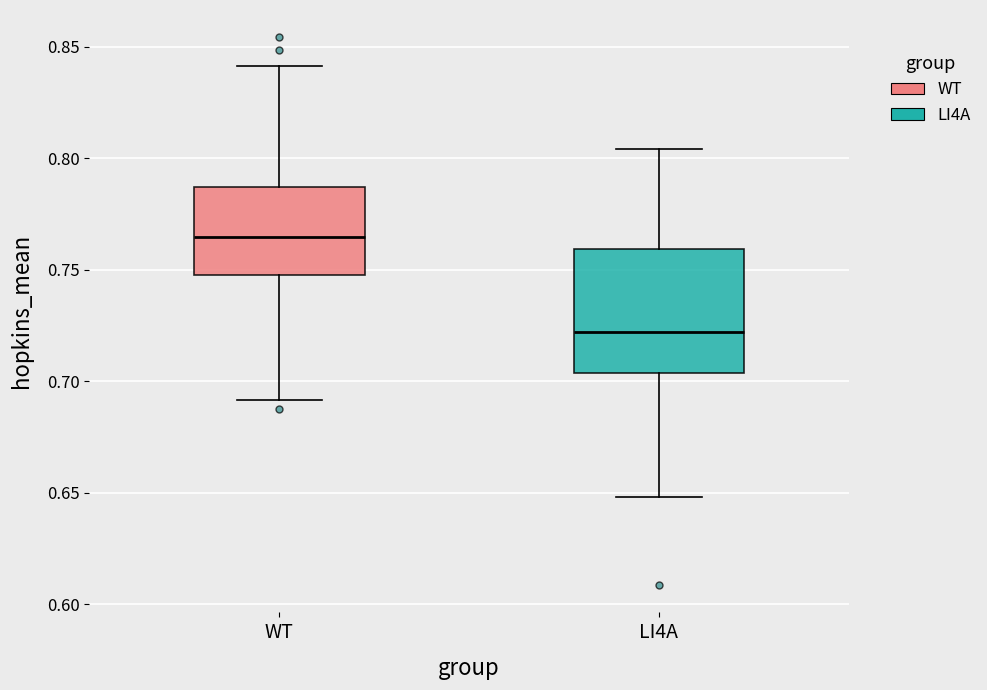

Reading left to right, read every box against the y-axis: the position of its median line, the range the box covers, and the ends of its whiskers. The values are not printed on the chart, so give them approximately, as read against the axis.

WT: median 0.765, box 0.750 to 0.785, whiskers 0.690 to 0.840
LI4A: median 0.720, box 0.705 to 0.760, whiskers 0.650 to 0.805